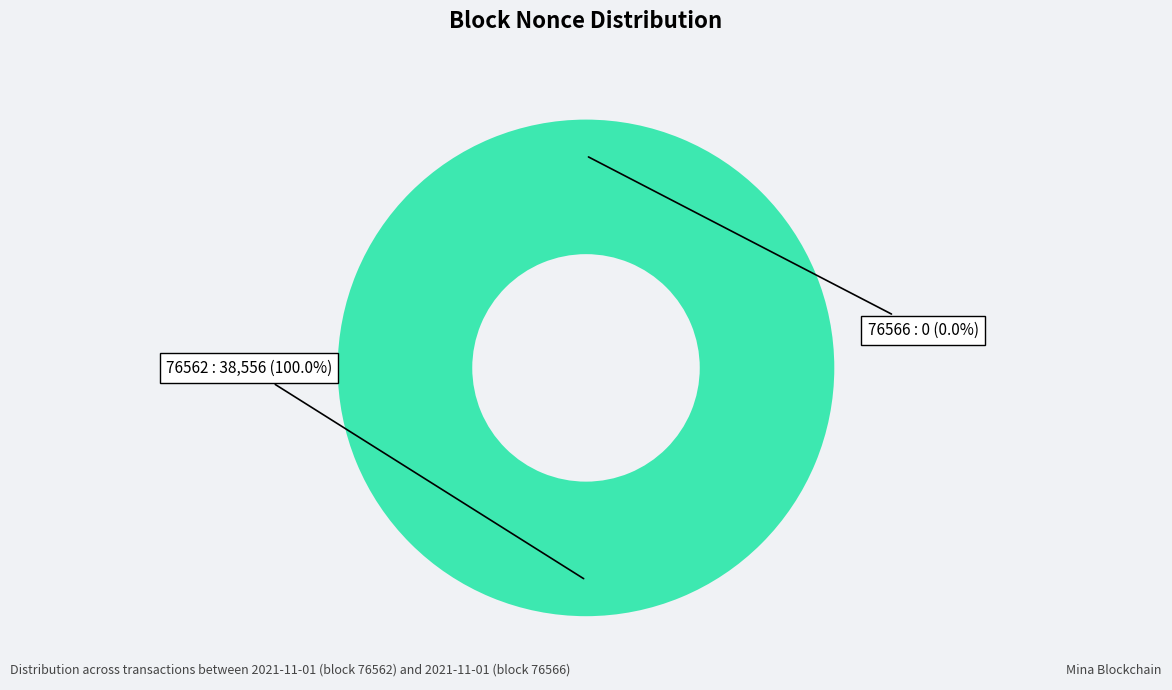

How much of the chart is everything except 76566?

100.0%